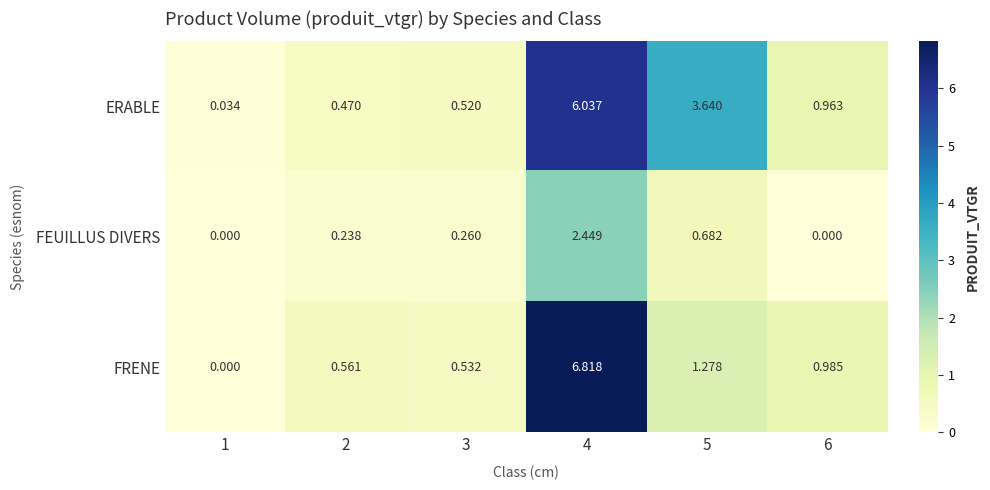

Which series changed the most between 2 and 4?

FRENE